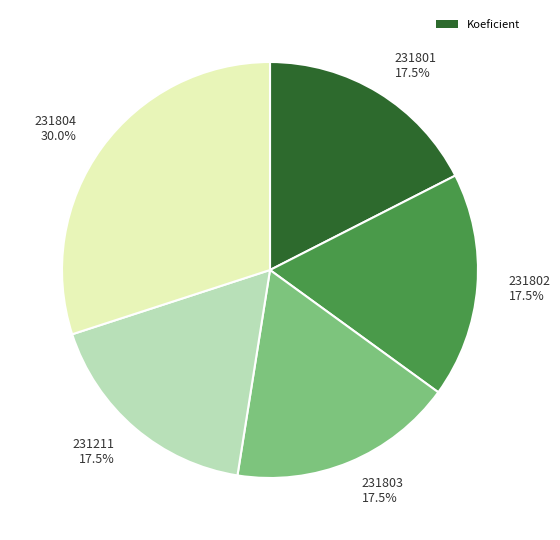

What is the ratio of the value at 231803 17.5% to the value at 231801 17.5%?

1.0